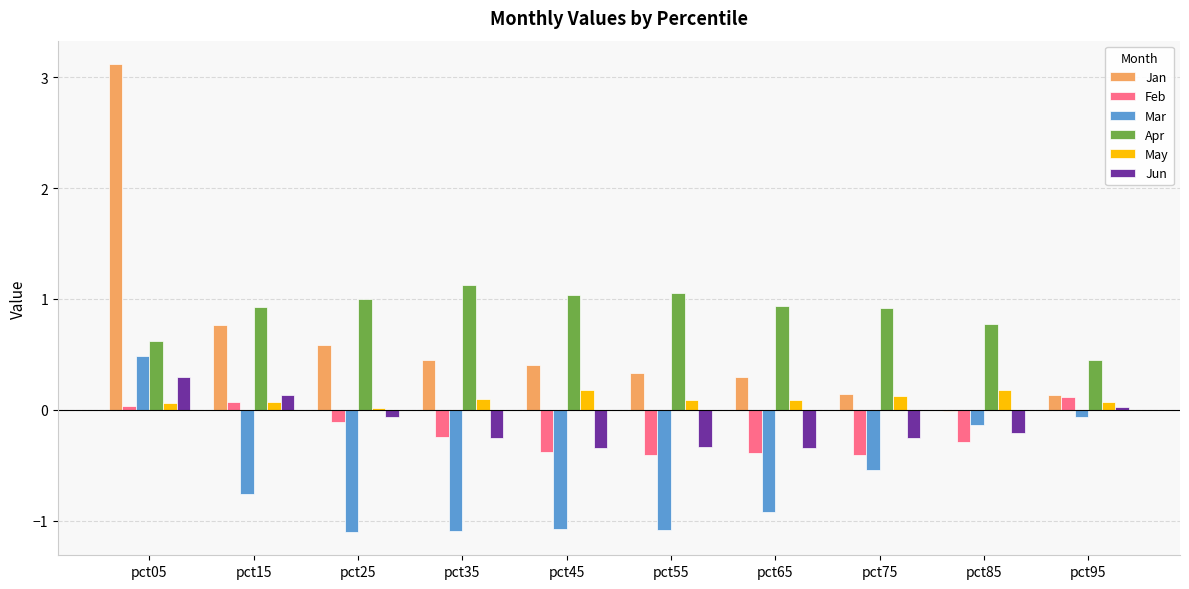

Which series changed the most between pct15 and pct75?

Jan